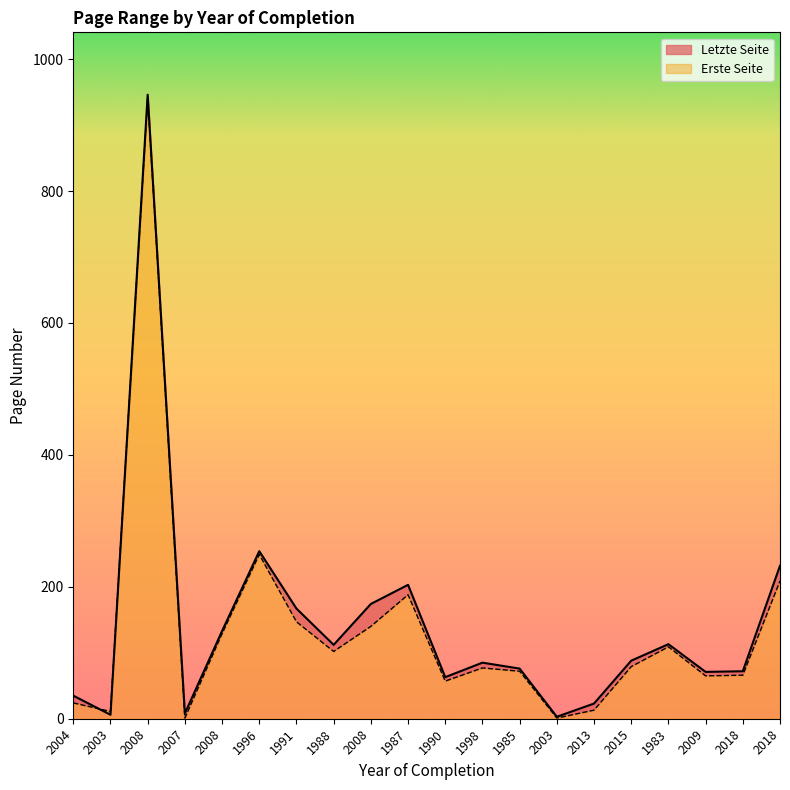

List the labels in order of Letzte Seite value, smallest first.

2003, 2003, 2007, 2013, 2004, 1990, 2009, 2018, 1985, 1998, 2015, 1988, 1983, 2008, 1991, 2008, 1987, 2018, 1996, 2008